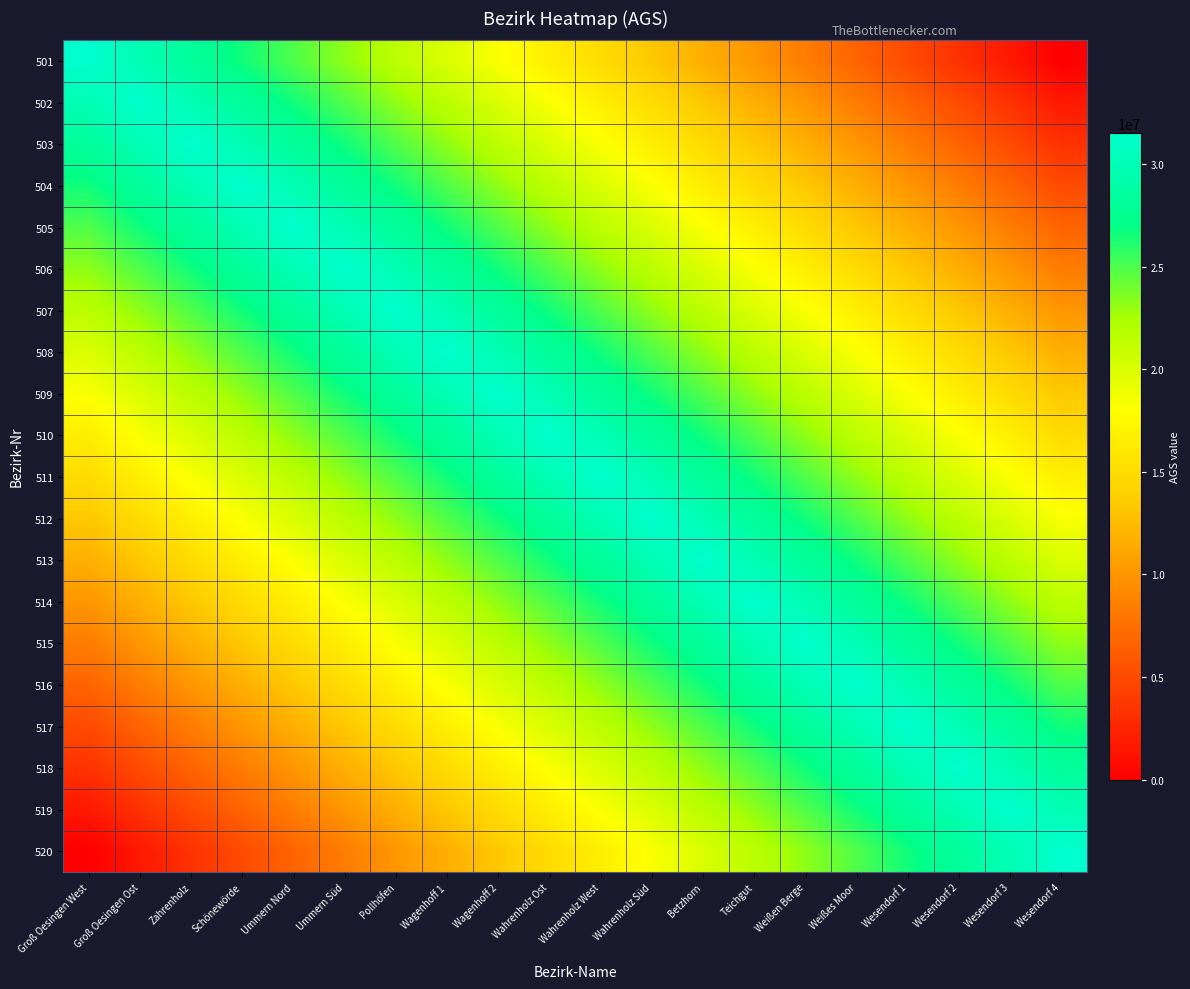

What is the maximum value shown in the chart?

31515407.0